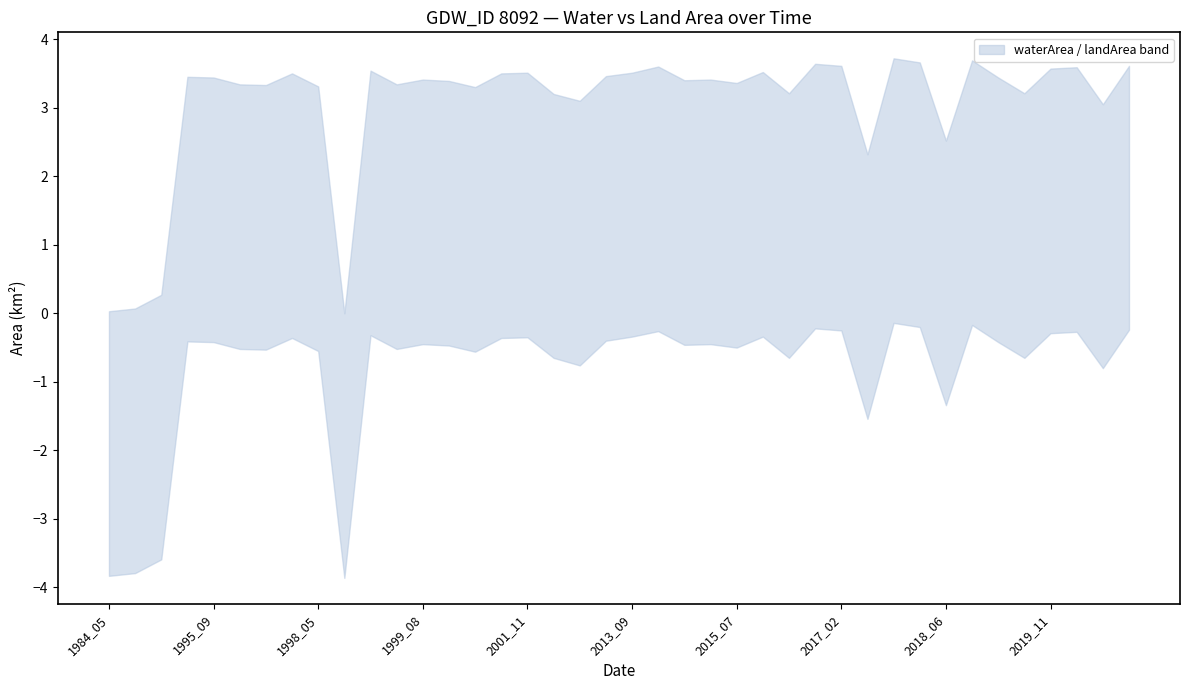

In landArea, how many points are lower than both neighbors (excluding endpoints)?

12